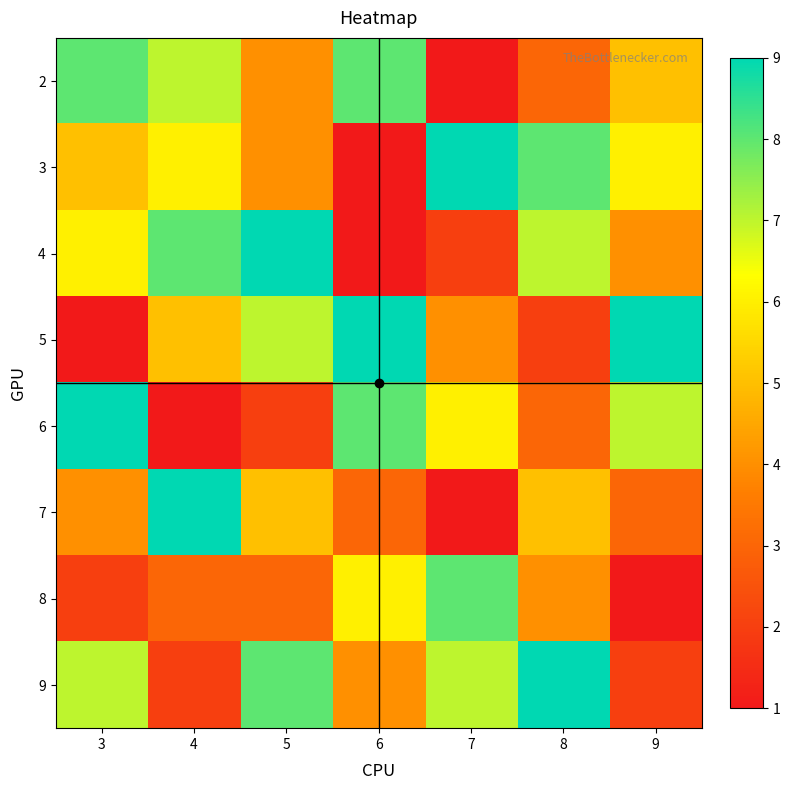

Reading left to right, what are all the values shown in this chart?

2: 3=8	4=7	5=4	6=8	7=1	8=3	9=5
3: 3=5	4=6	5=4	6=1	7=9	8=8	9=6
4: 3=6	4=8	5=9	6=1	7=2	8=7	9=4
5: 3=1	4=5	5=7	6=9	7=4	8=2	9=9
6: 3=9	4=1	5=2	6=8	7=6	8=3	9=7
7: 3=4	4=9	5=5	6=3	7=1	8=5	9=3
8: 3=2	4=3	5=3	6=6	7=8	8=4	9=1
9: 3=7	4=2	5=8	6=4	7=7	8=9	9=2